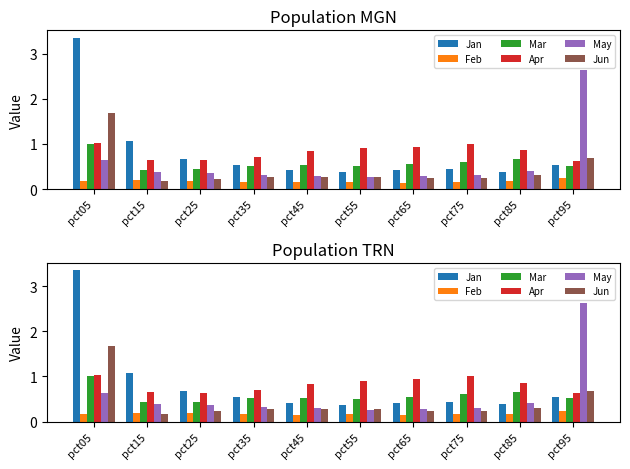

Which series changed the most between pct55 and pct75?

Apr